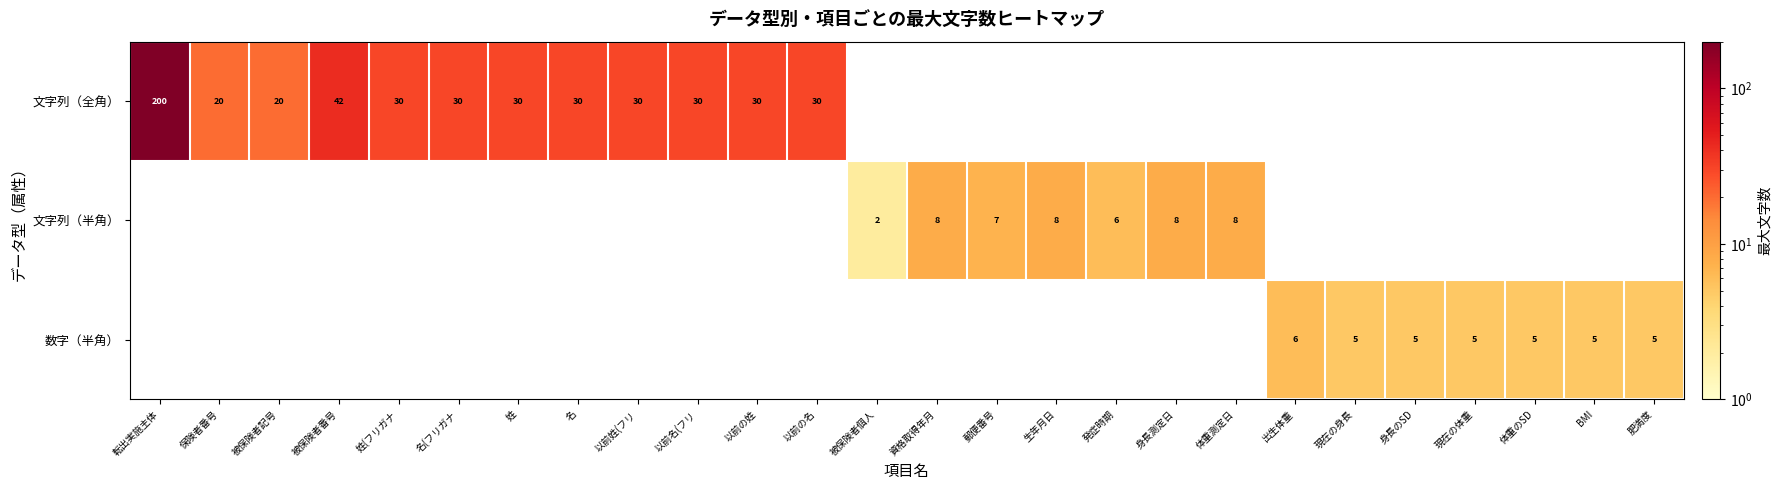

The value of 文字列（全角） at 以前の名 is 17. True or false?

False